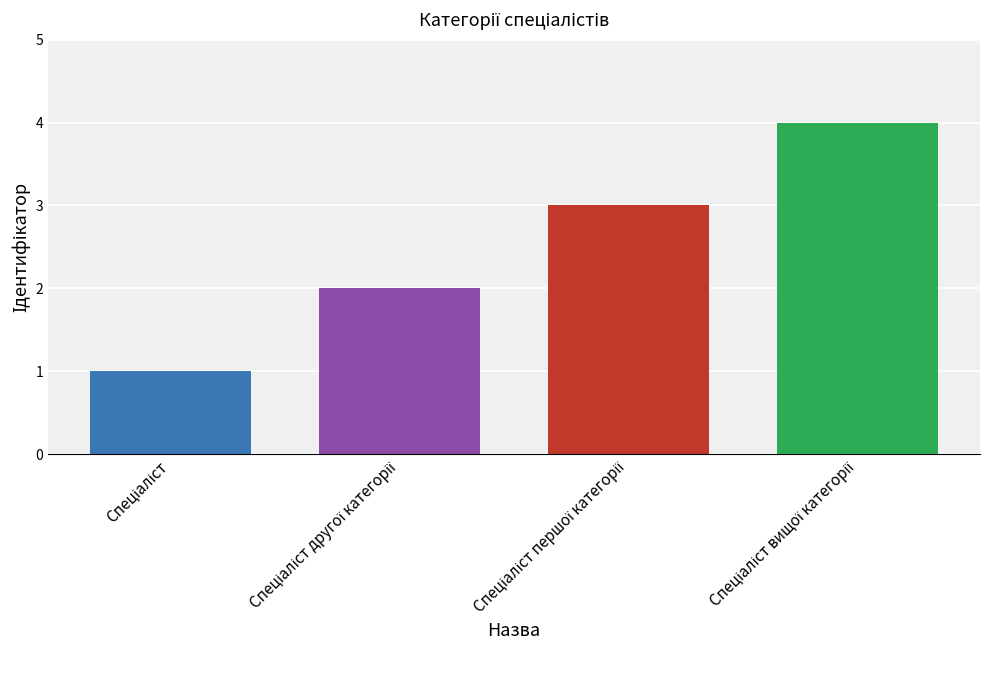

What is the greatest value displayed?

4